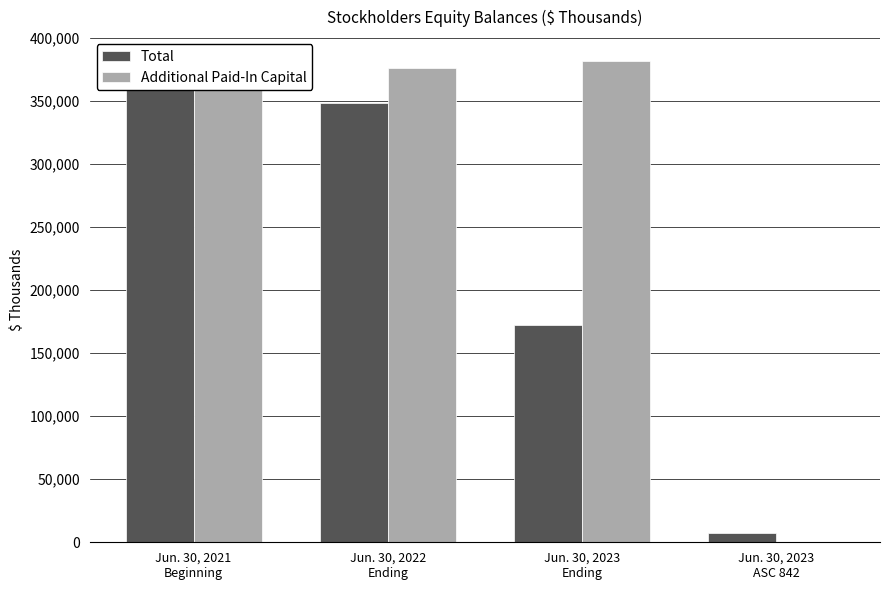

What is the total value across all series at Jun. 30, 2022
Ending?

724337